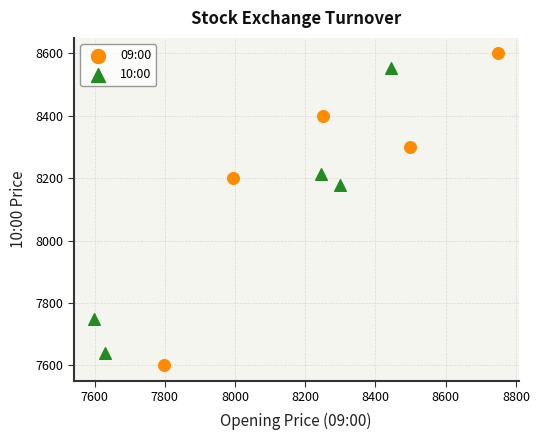

Which series reaches the maximum Y coordinate?

09:00